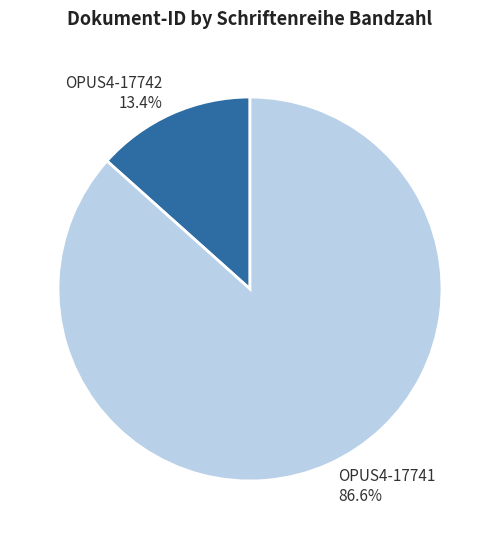

What percentage is the OPUS4-17741 slice, to the nearest percent?

87%